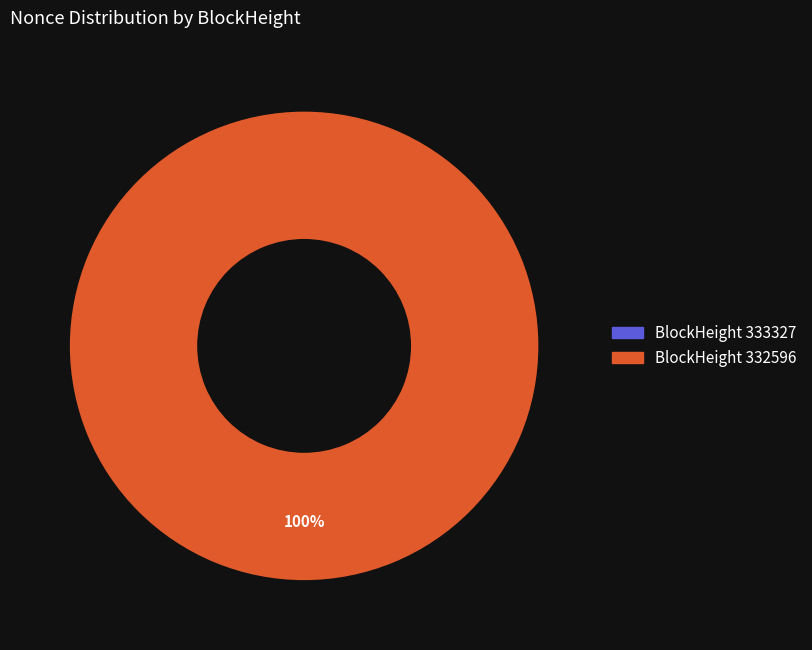

To the nearest percent, what is the difference between the largest and smallest slice percentages?

100%